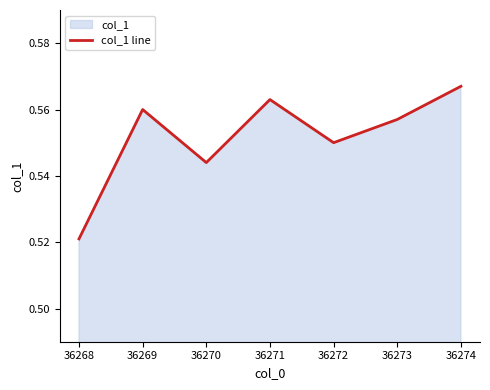

What is the minimum value shown in the chart?

0.5